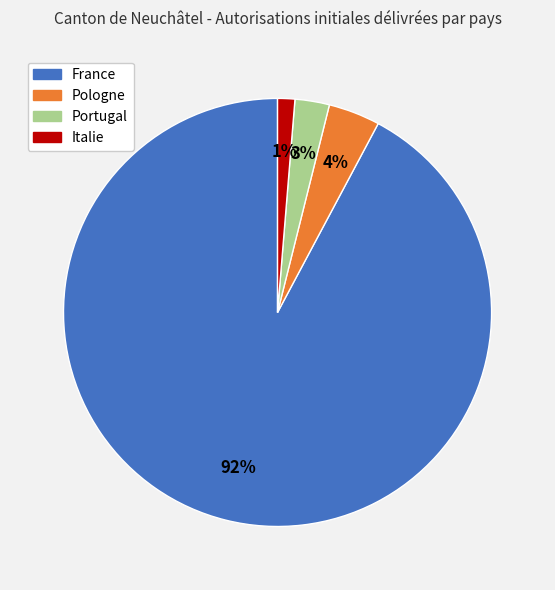

Rank the categories by value from lowest to highest.

Italie, Portugal, Pologne, France